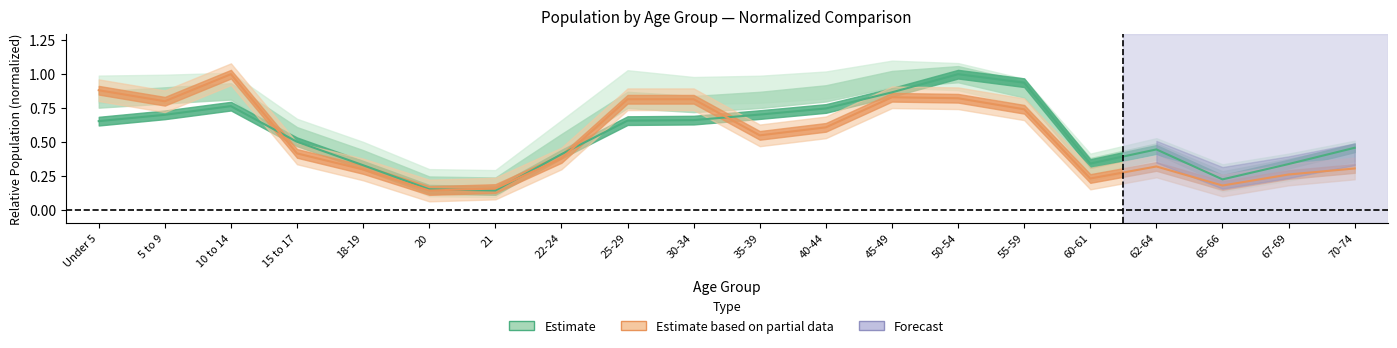

At how many categories does at least one series exceed 0?

20